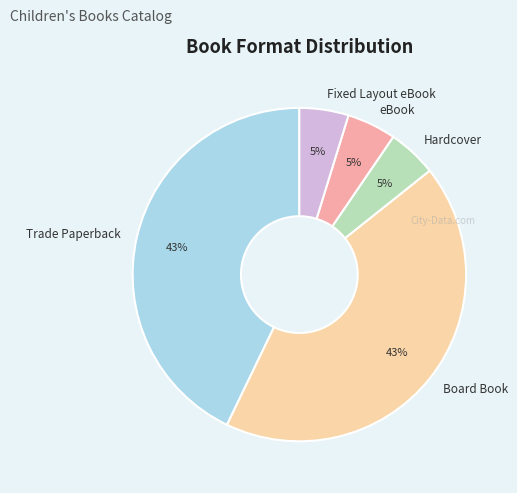

What percentage is the Board Book slice, to the nearest percent?

43%